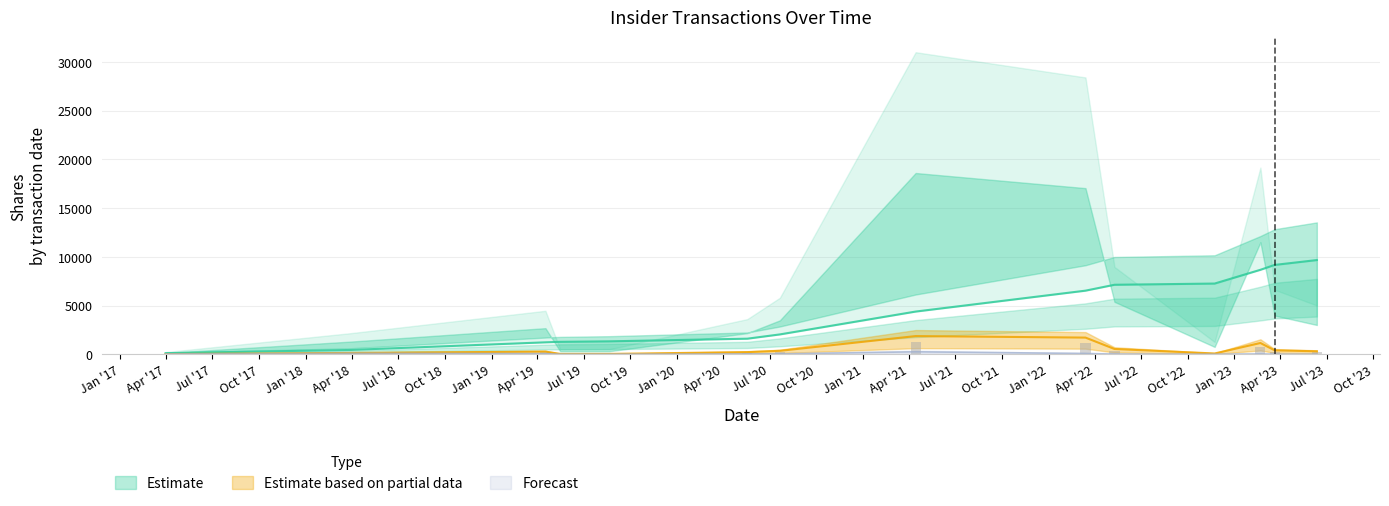

Which has a higher value, 2019-05-16 or 2021-04-14?

2021-04-14